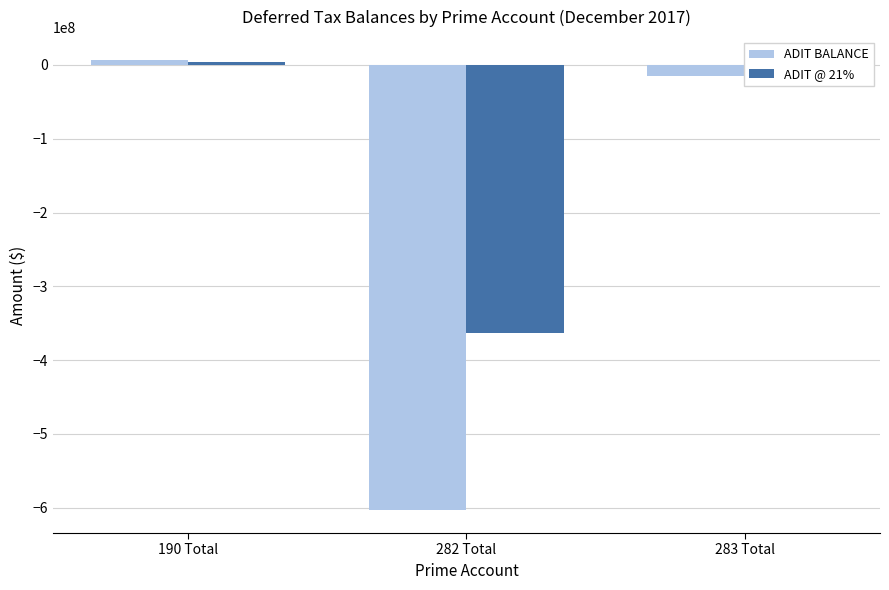

Which series has the widest spread of values?

ADIT BALANCE